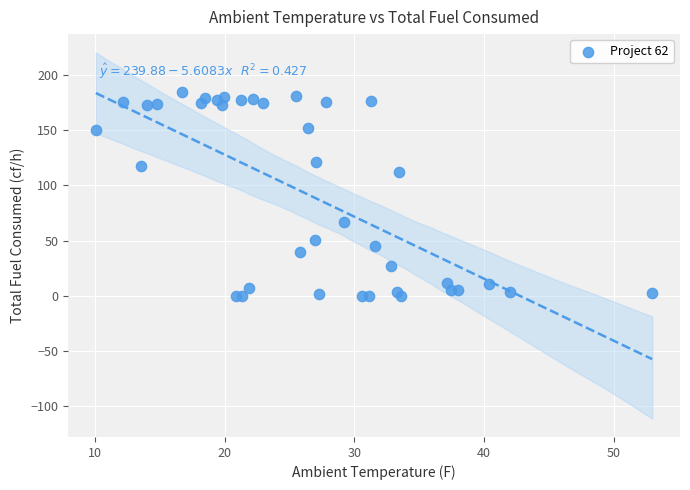

What is the range of X values (max minus min)?

42.9